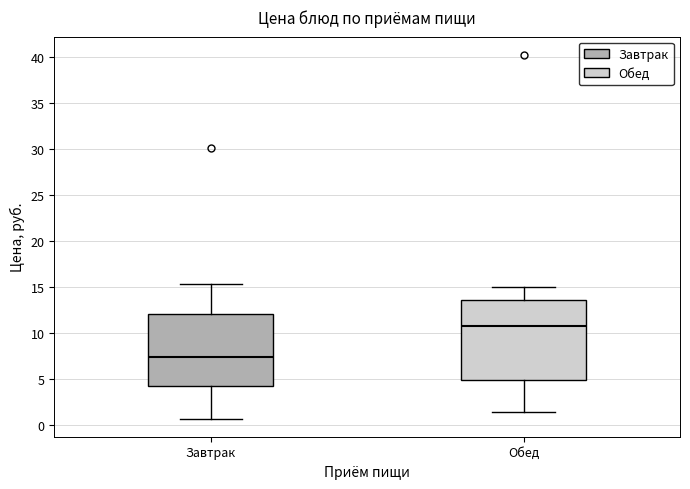

Which box's median line is the lowest?

Завтрак